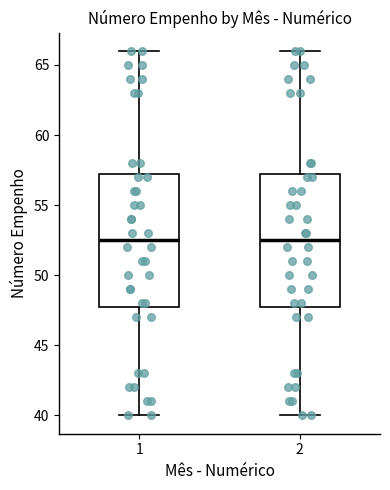

Reading left to right, transcribe this box plot: for each box, give where its median line is, the range the box spans, and where its two whiskers end, as read against the y-axis. The values are not printed on the chart, so give them approximately, as read against the axis.

1: median 52.5, box 48.0 to 57.5, whiskers 40.0 to 66.0
2: median 52.5, box 48.0 to 57.5, whiskers 40.0 to 66.0